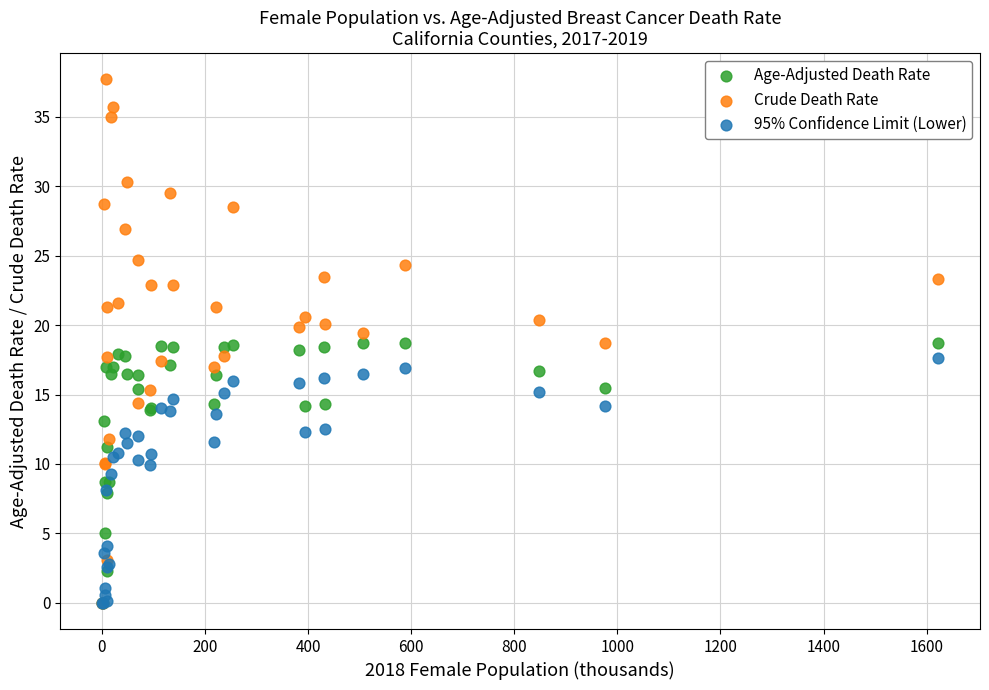

Which series reaches the maximum Y coordinate?

Crude Death Rate